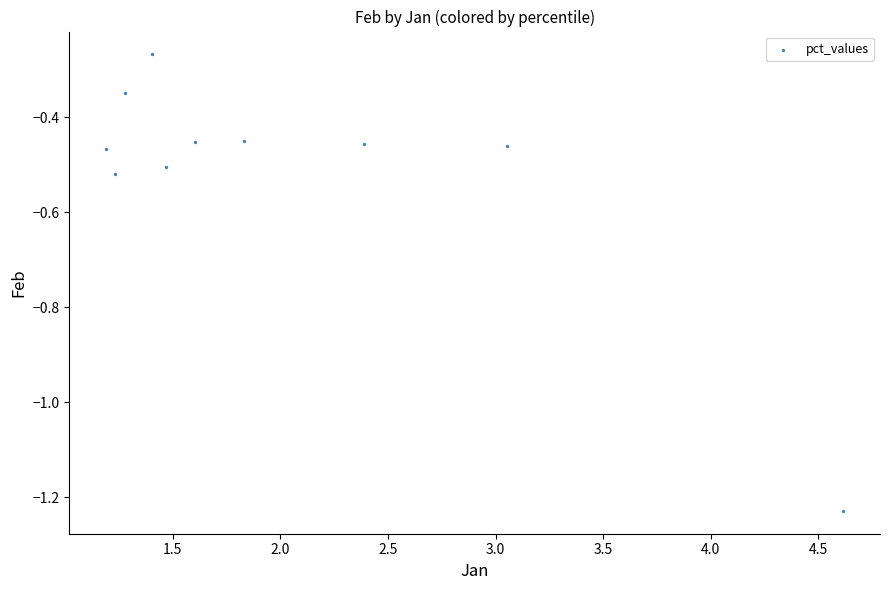

What is the range of Y values (max minus min)?

1.0